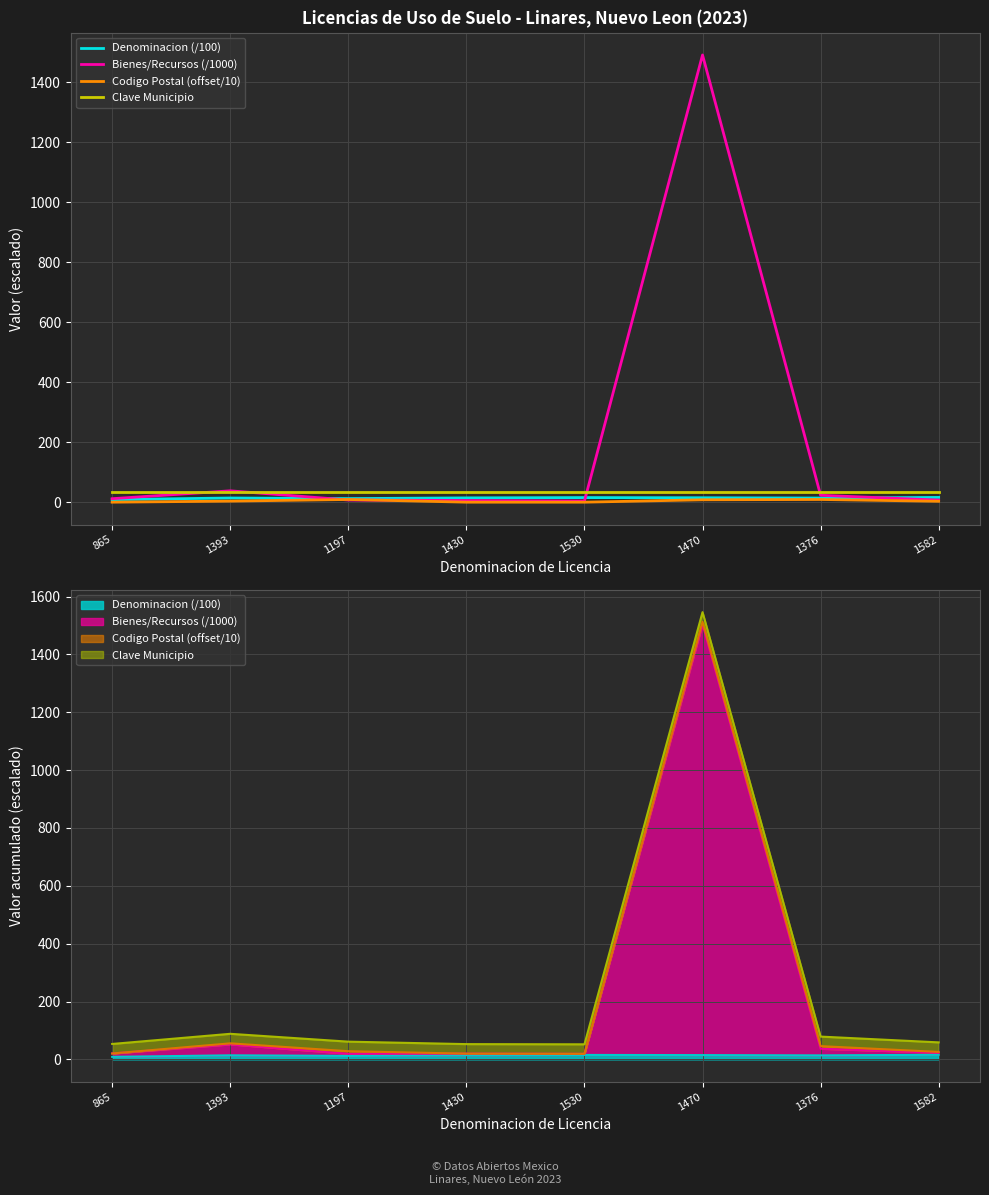

True or false: Clave Municipio and Denominacion (/100) cross at least once.

False